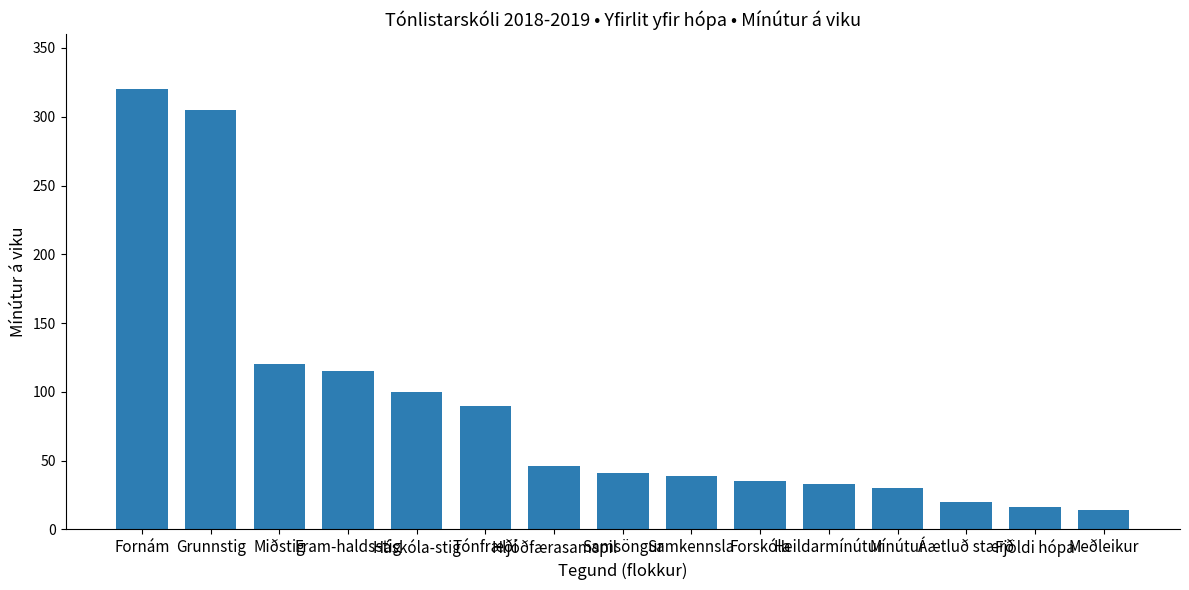

Reading left to right, extract all data points from this chart.

320	305	120	115	100	90	46	41	39	35	33	30	20	16	14